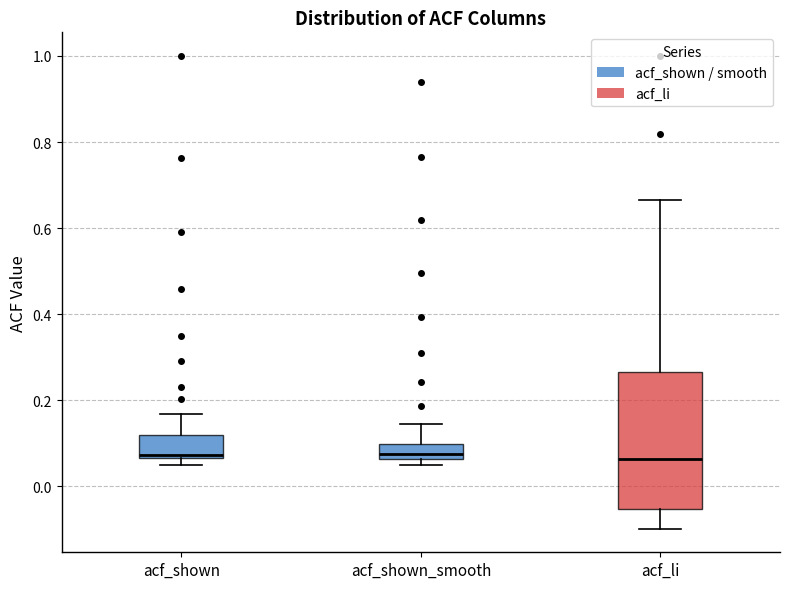

Reading left to right, read every box against the y-axis: the position of its median line, the range the box covers, and the ends of its whiskers. The values are not printed on the chart, so give them approximately, as read against the axis.

acf_shown: median 0.08, box 0.06 to 0.12, whiskers 0.06 (just below the box's lower edge) to 0.16
acf_shown_smooth: median 0.08, box 0.06 to 0.10, whiskers 0.06 (just below the box's lower edge) to 0.14
acf_li: median 0.06, box -0.06 to 0.26, whiskers -0.10 to 0.66